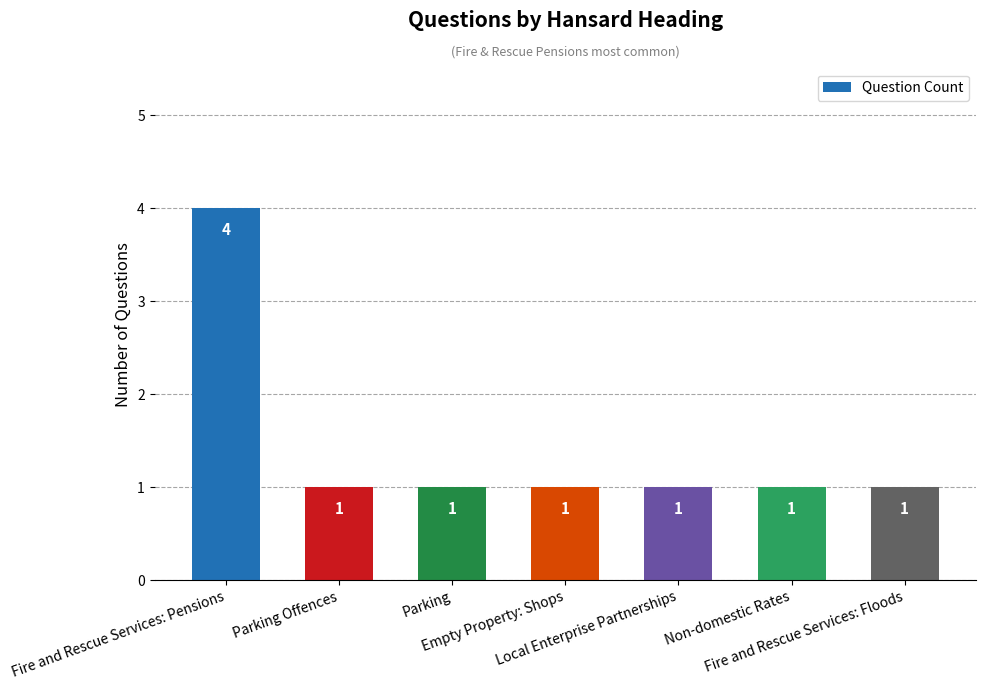

How many values are between 1 and 2?

6